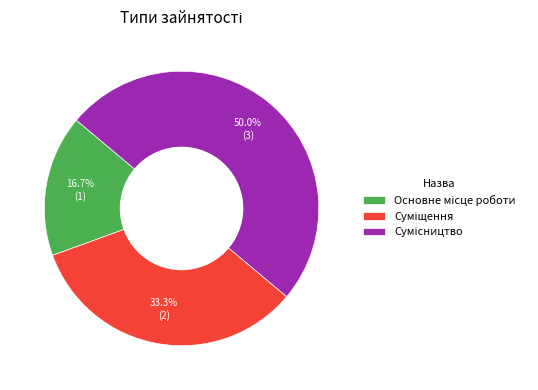

To the nearest percent, what portion does Сумісництво represent?

50%